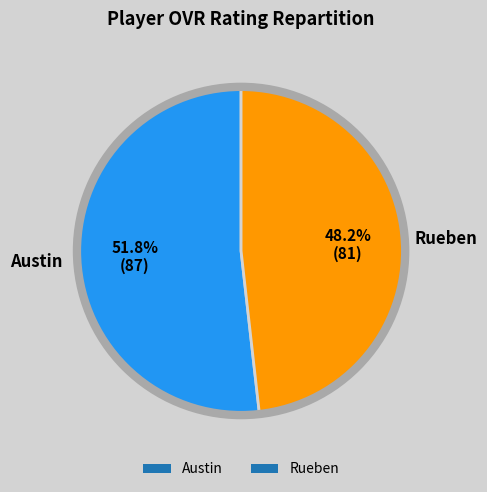

Combined, do Austin and Rueben account for over 50%?

Yes